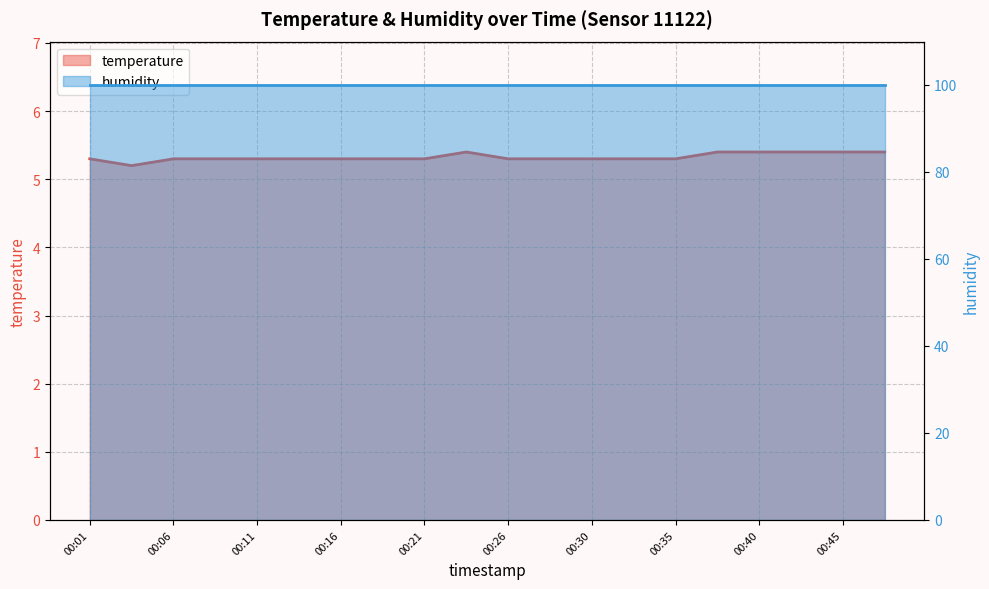

What is the value of the 19th point from the left?

5.4